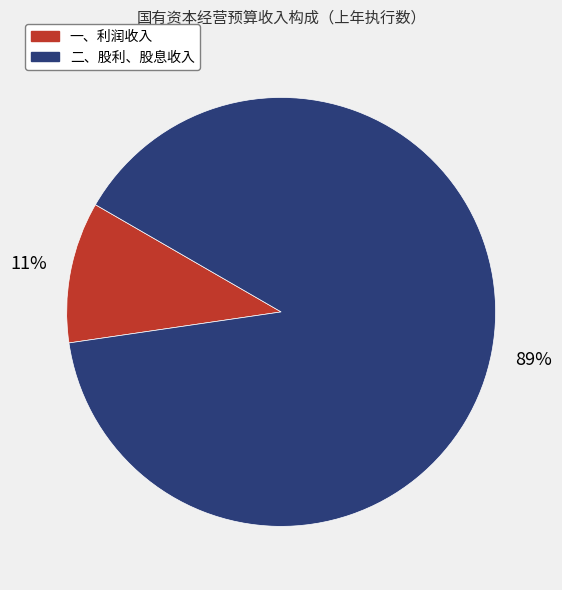

To the nearest percent, what is the combined percentage of 二、股利、股息收入 and 一、利润收入?

100%